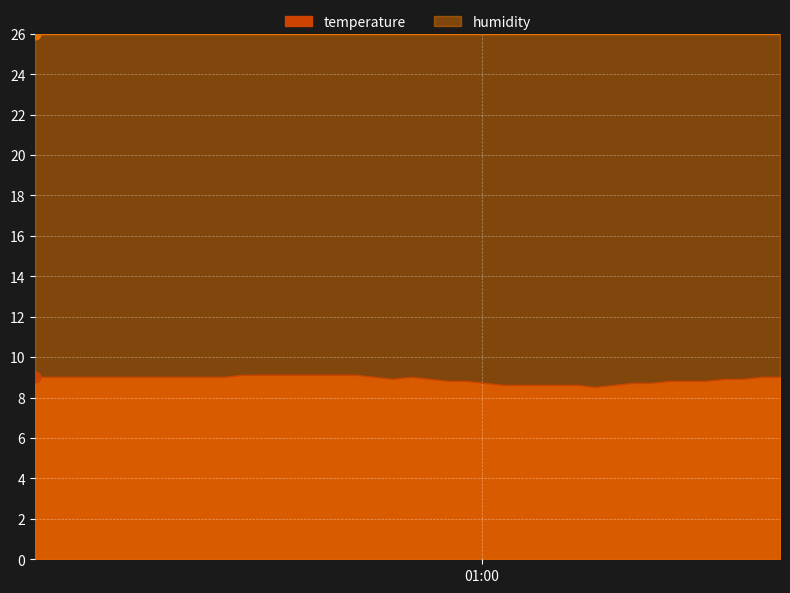

What is the change in value from 2022-12-31T00:01:10 to 2022-12-31T00:48:18?

-0.1